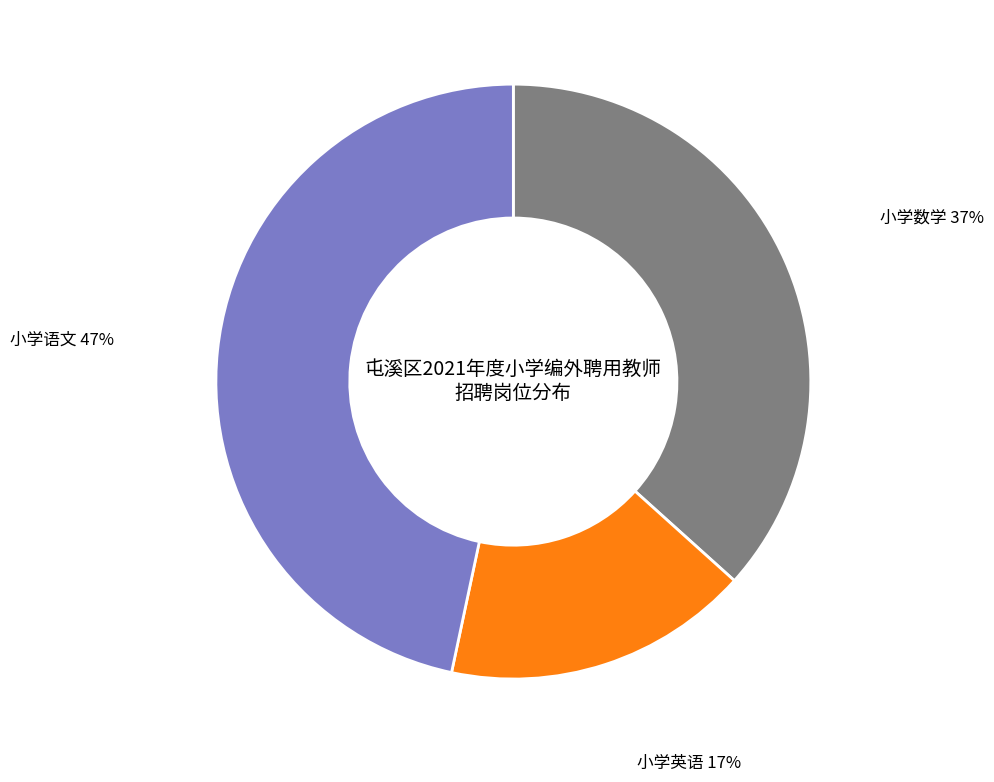

How many slices are in this pie chart?

3